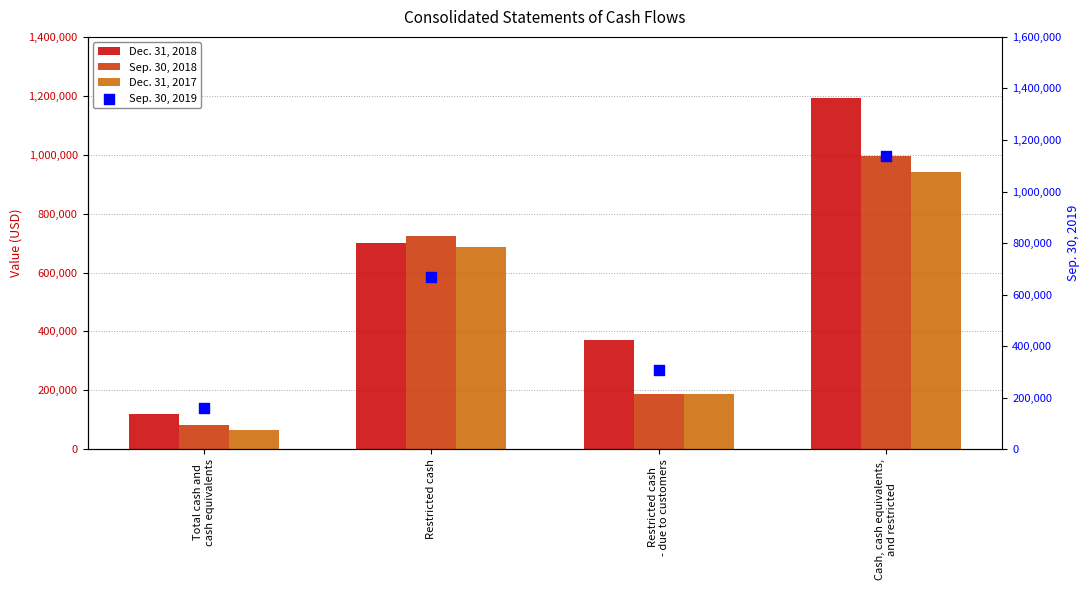

Which series has the largest total across all categories?

Dec. 31, 2018